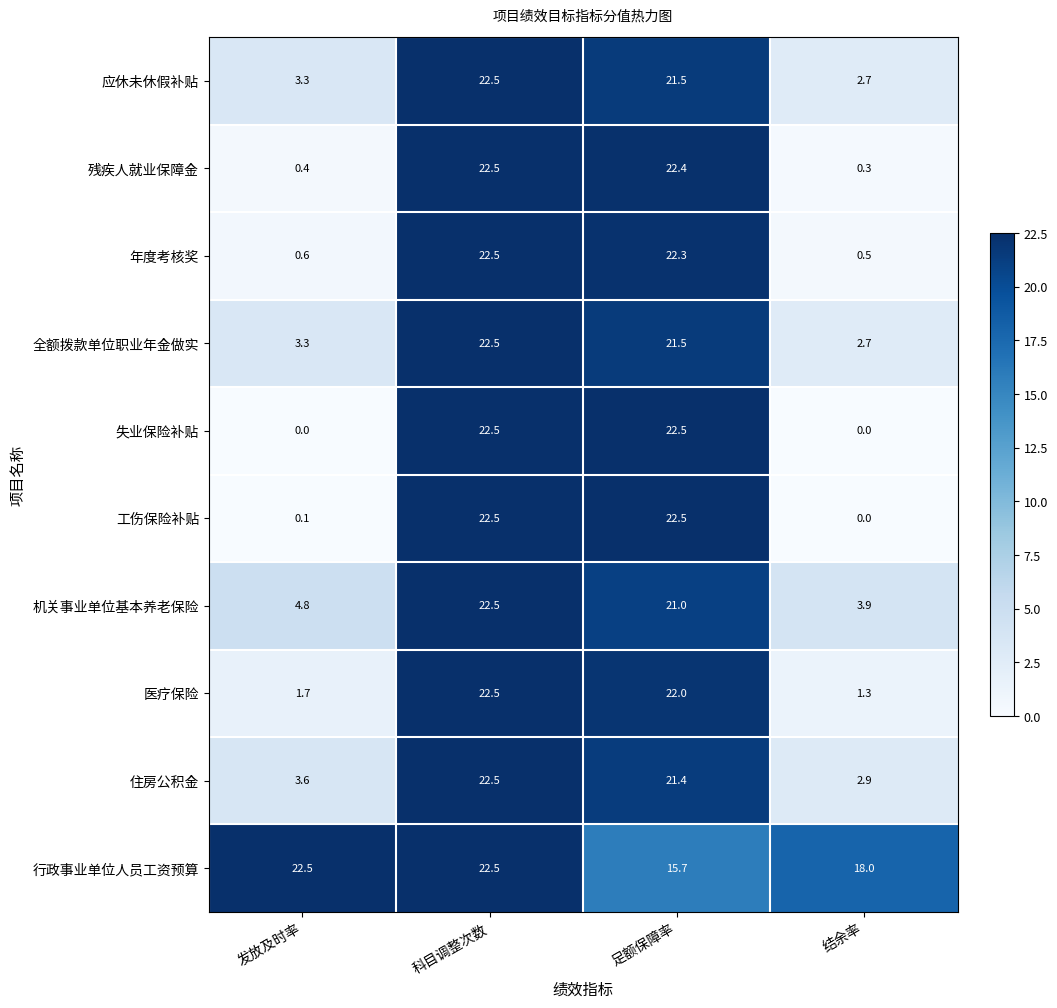

What is the difference between the highest and lowest values at 结余率?

18.0